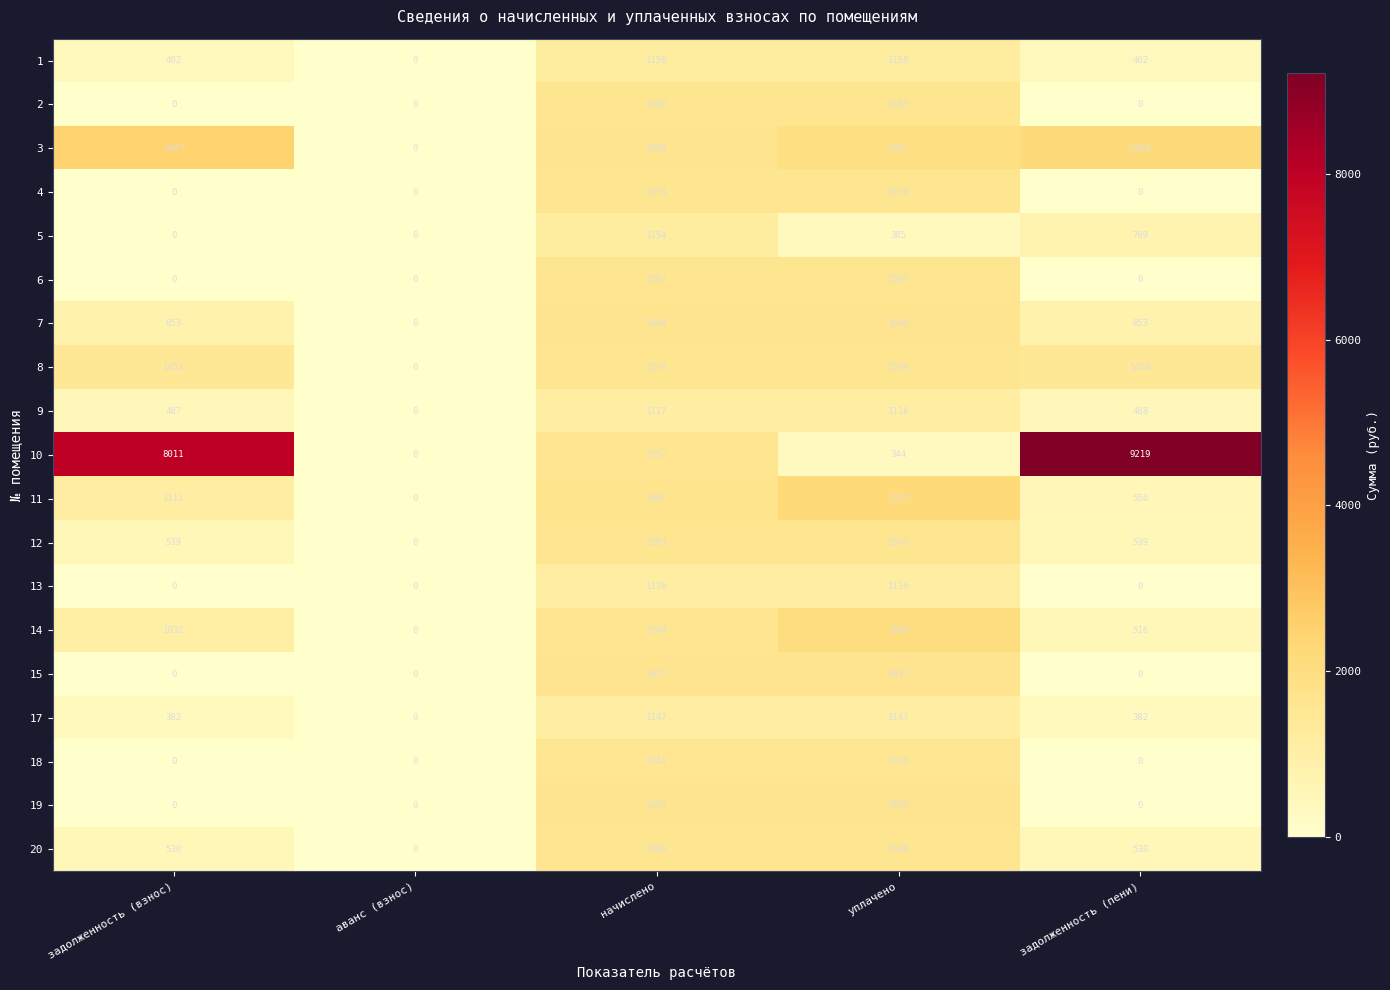

Between уплачено and задолженность (пени), which series saw the biggest shift?

10